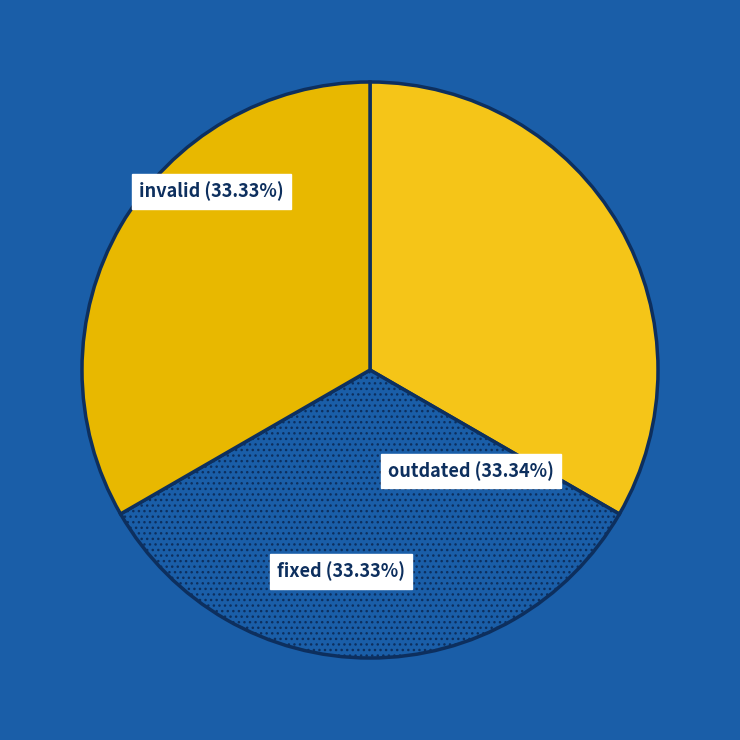

Does any single category account for the majority?

No